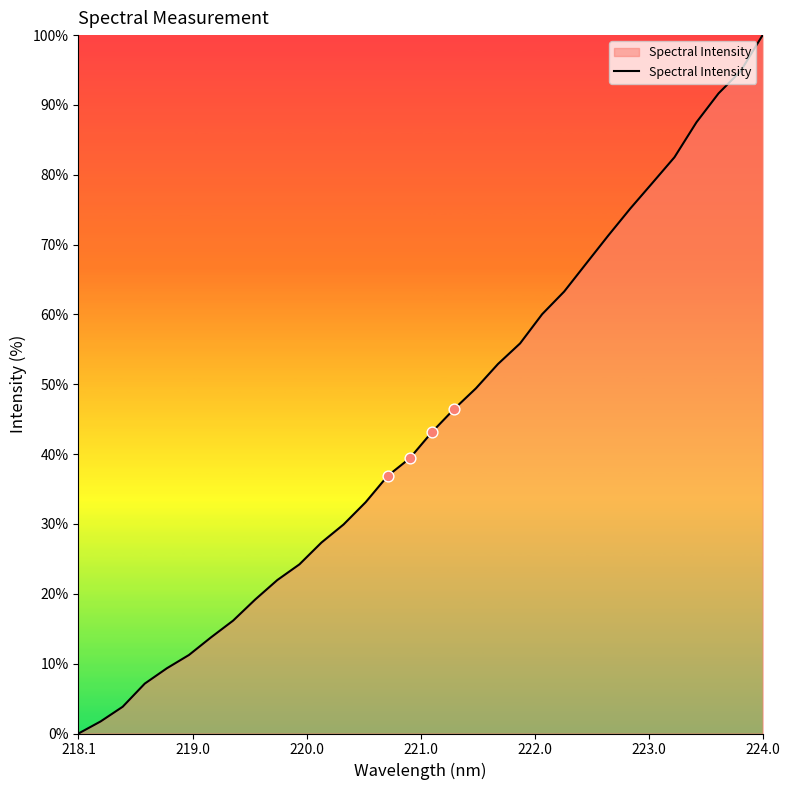

What is the difference between the maximum and minimum values?

100.0